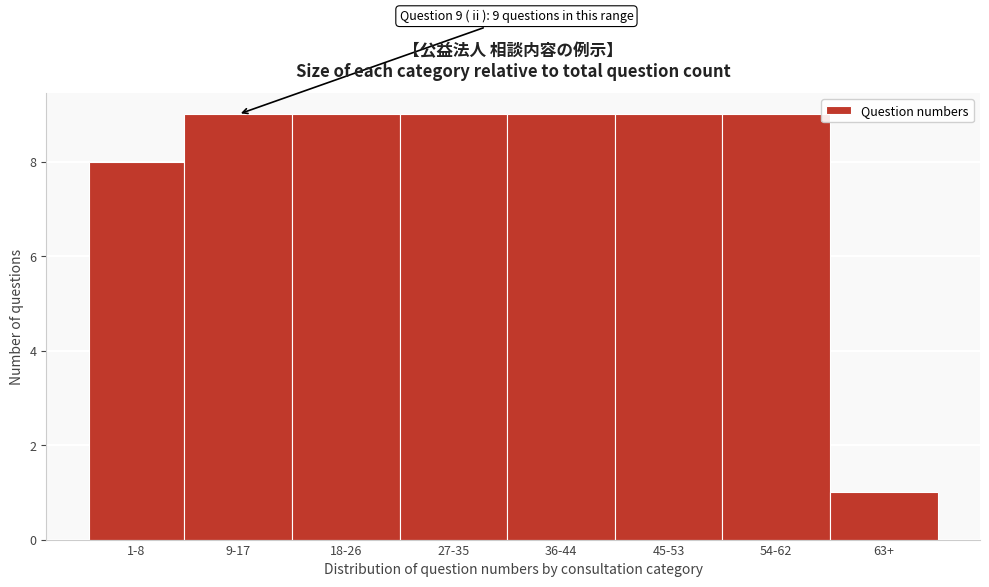

Reading left to right, what are all the values shown in this chart?

8	9	9	9	9	9	9	1